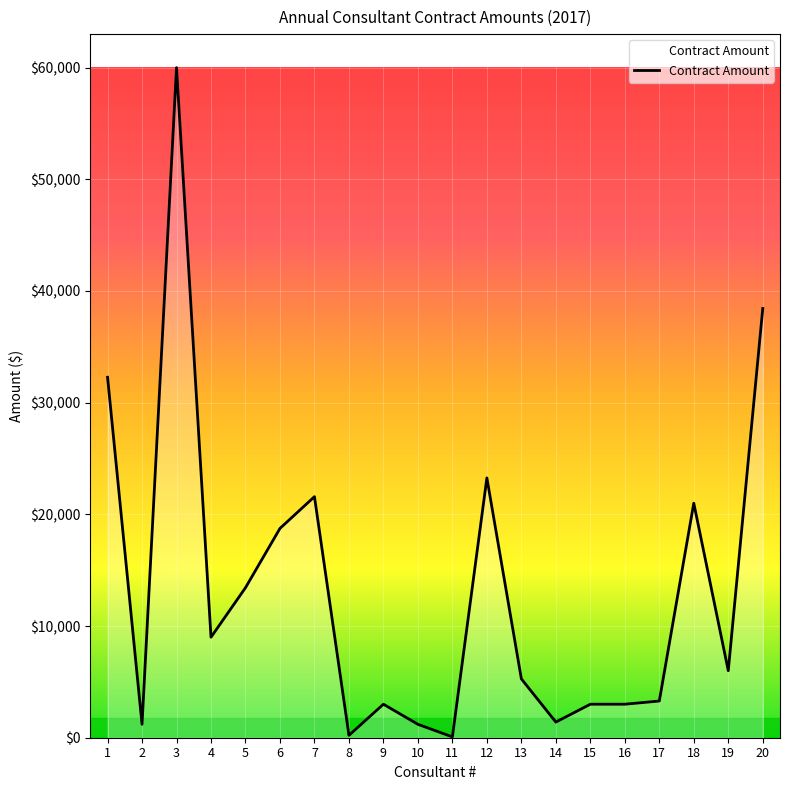

What is the change in value from 3 to 9?

-57000.0